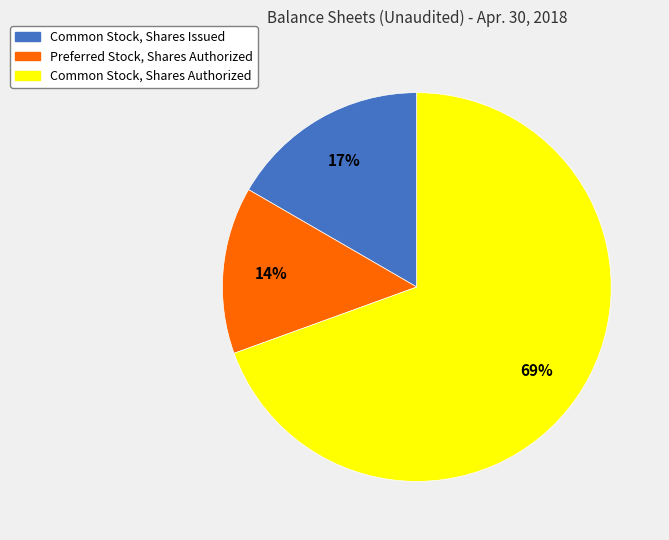

To the nearest percent, what is the combined percentage of Common Stock, Shares Authorized and Common Stock, Shares Issued?

86%